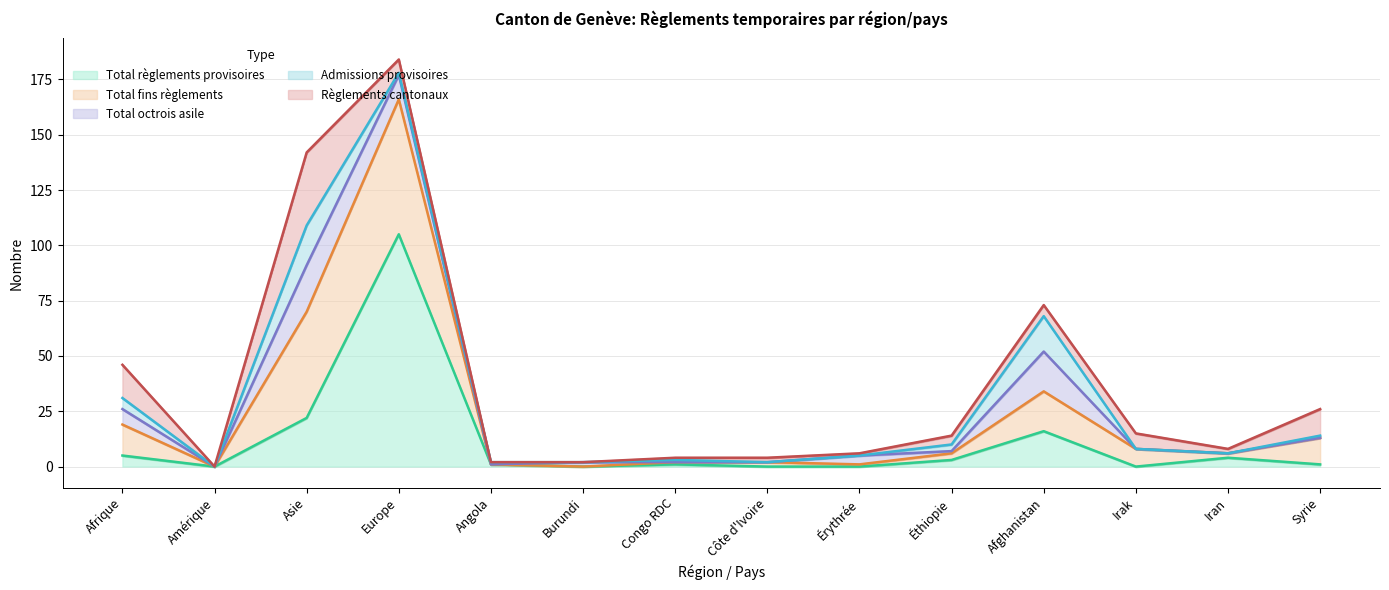

At which label is Total règlements provisoires closest to 52?

Asie